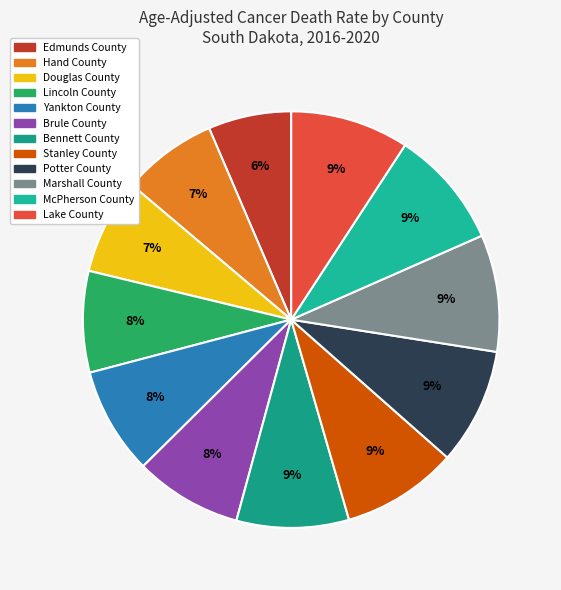

Count the number of slices in the pie.

12